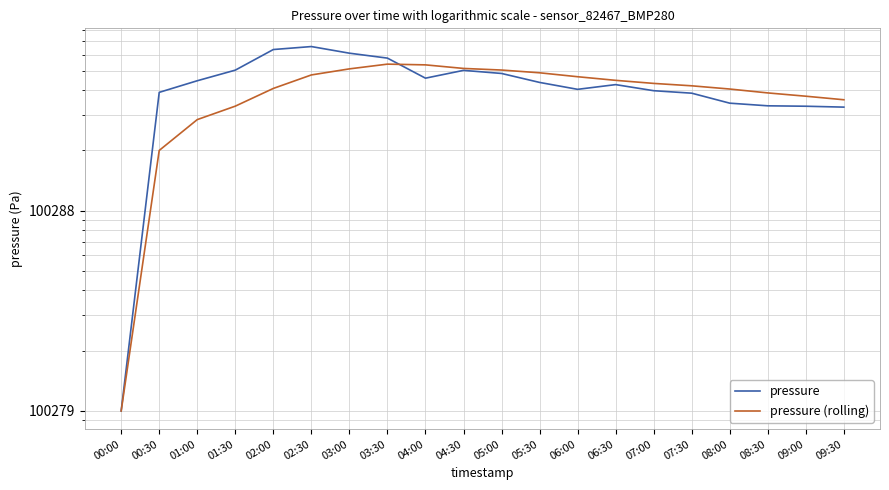

In pressure (rolling), how many points are higher than both neighbors (excluding endpoints)?

1